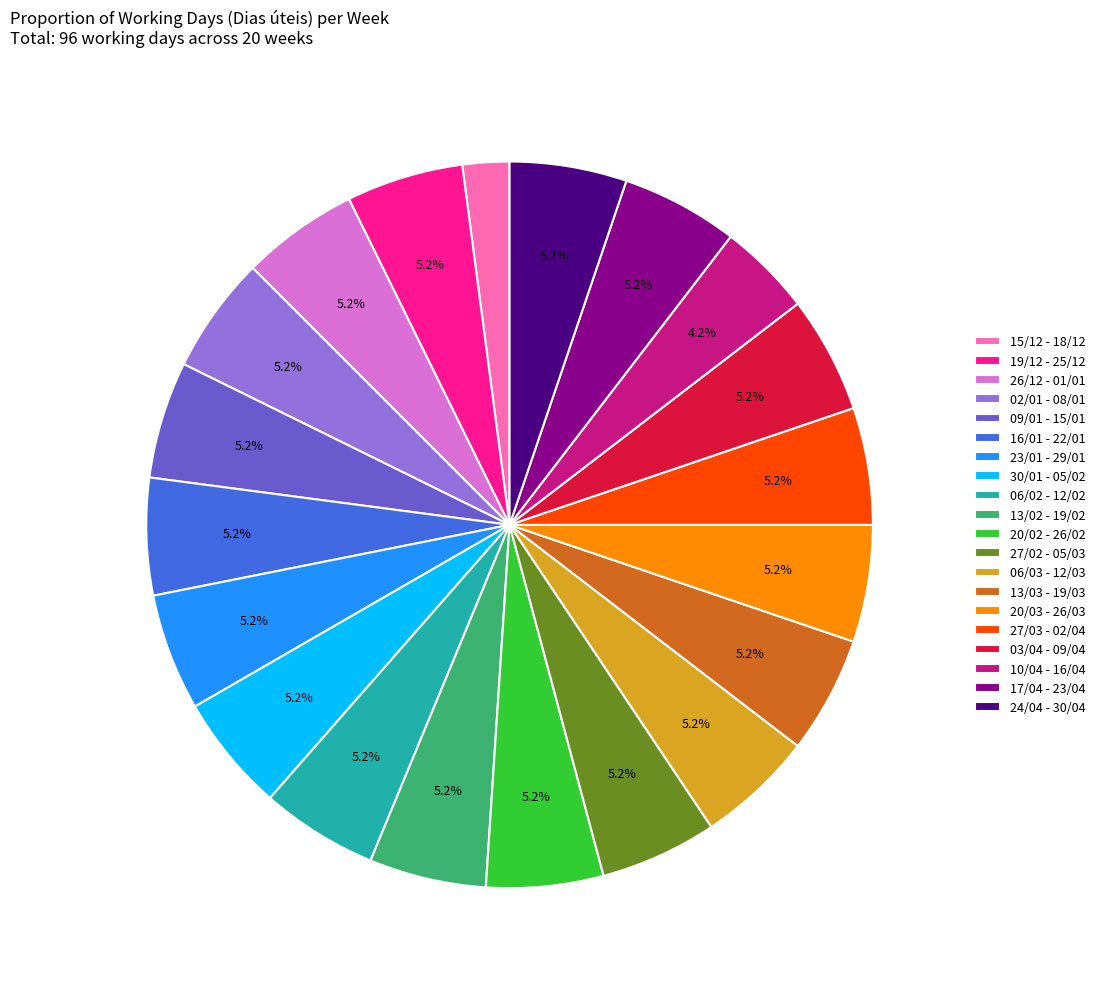

Which category has the smallest portion of the pie?

15/12 - 18/12